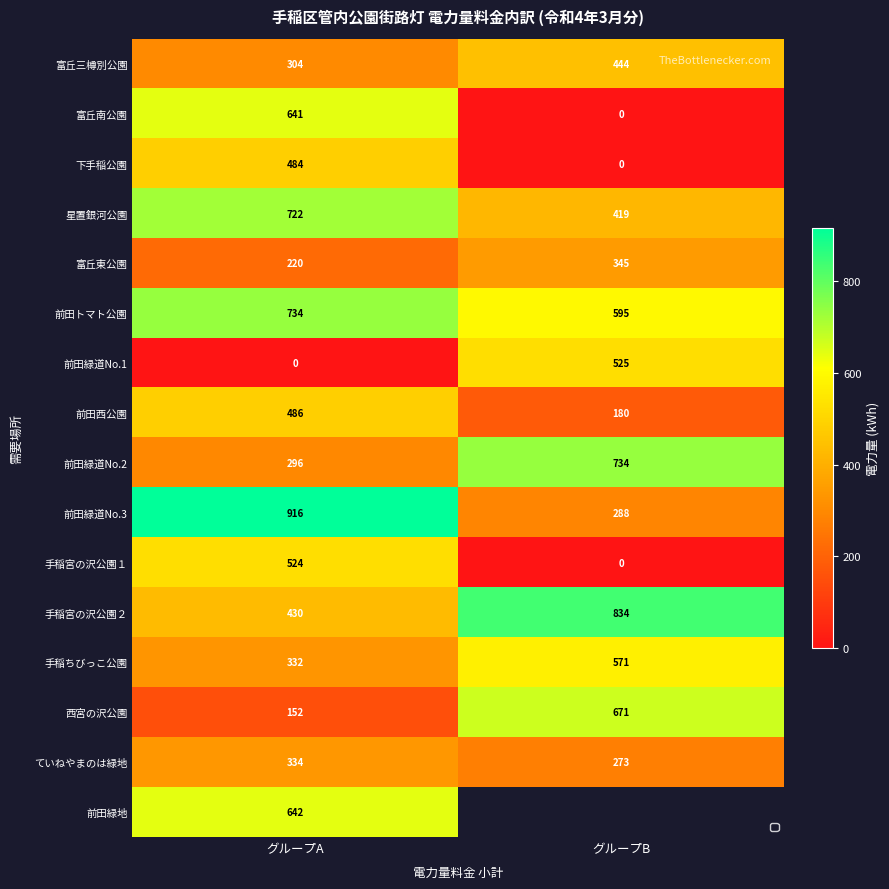

What is the difference between the 手稲宮の沢公園１ values at グループA and グループB?

524